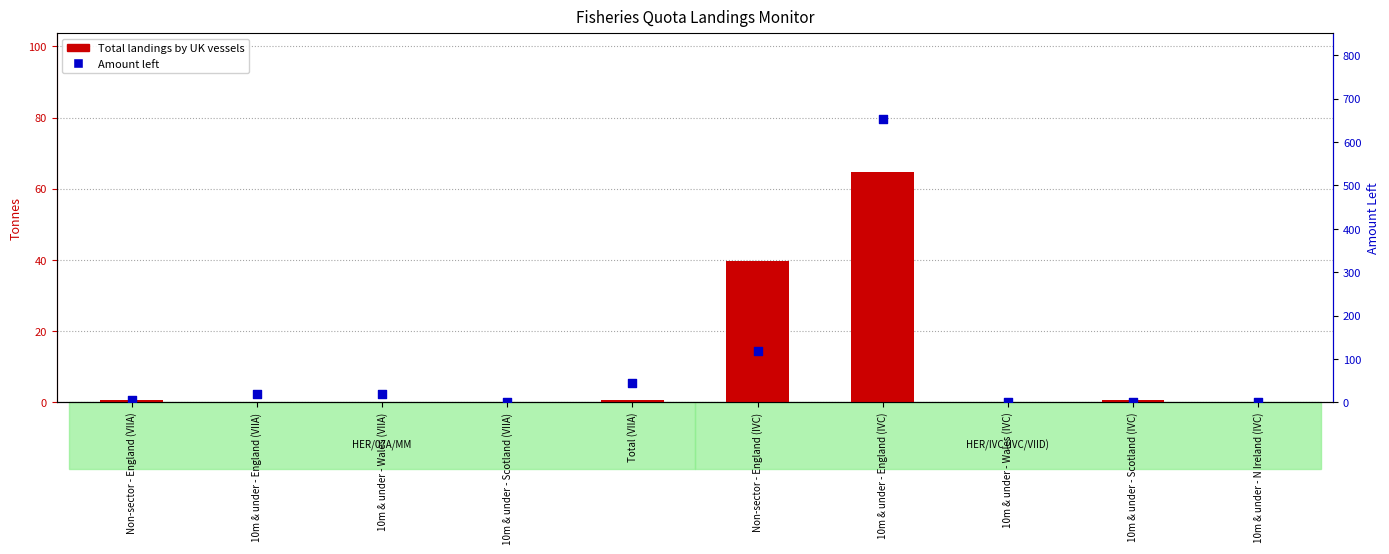

Which series has the widest spread of Y values?

Amount left